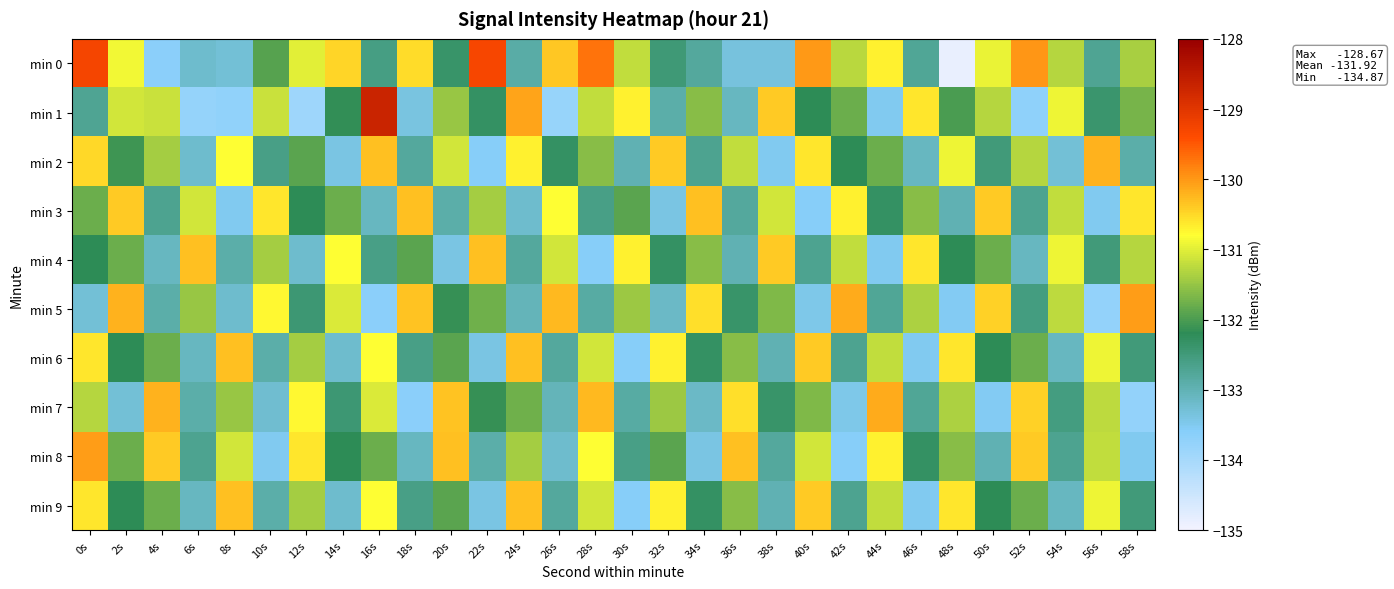

At which category is the sum across all series the highest?

0s